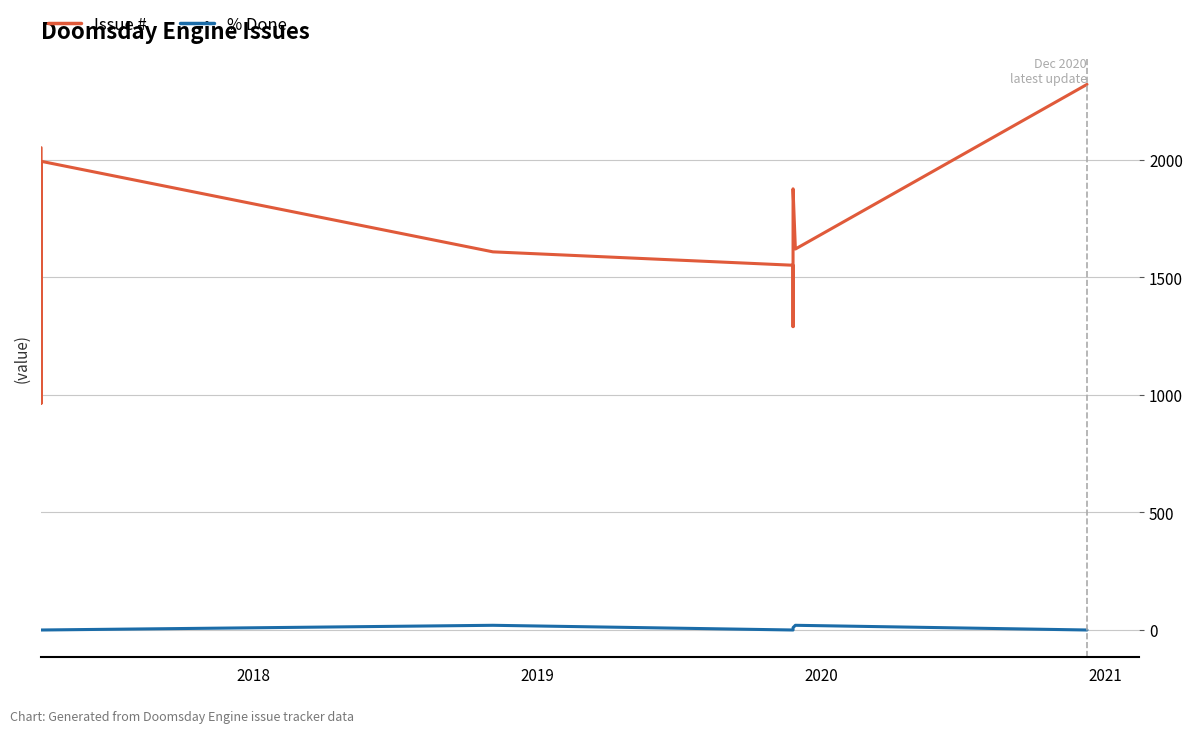

List the series in order of their peak value, highest first.

Issue #, % Done